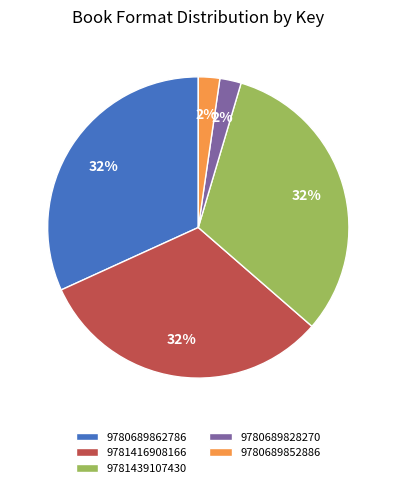

Is the sum of 9781416908166 and 9780689828270 greater than half?

No